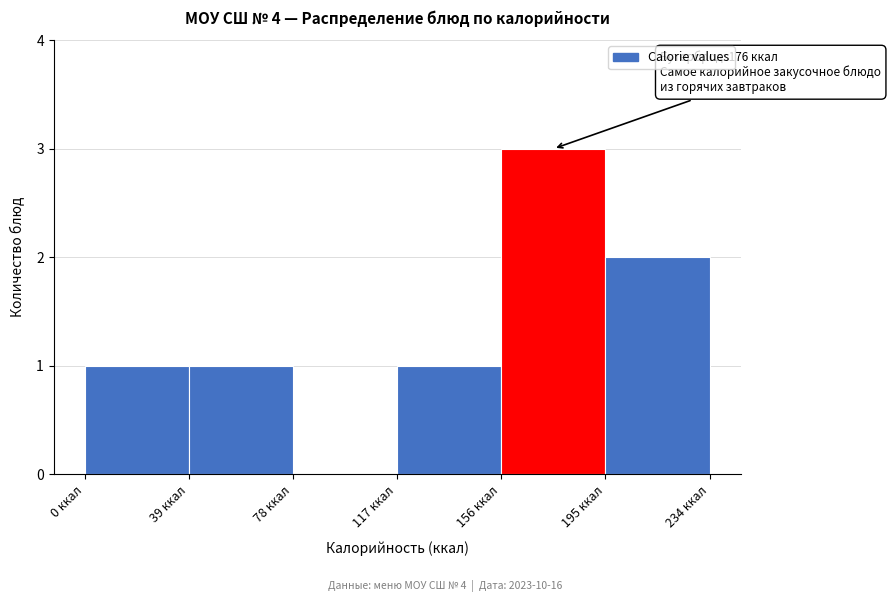

Over which range of the x-axis is the bar tallest?

156 to 195